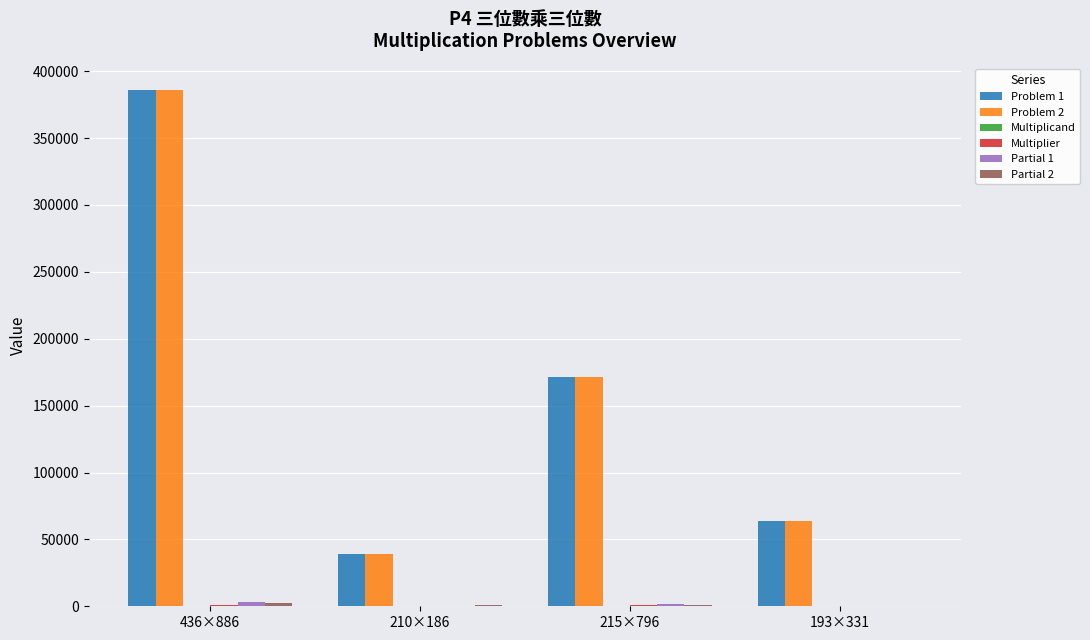

What is the greatest value displayed?

386296